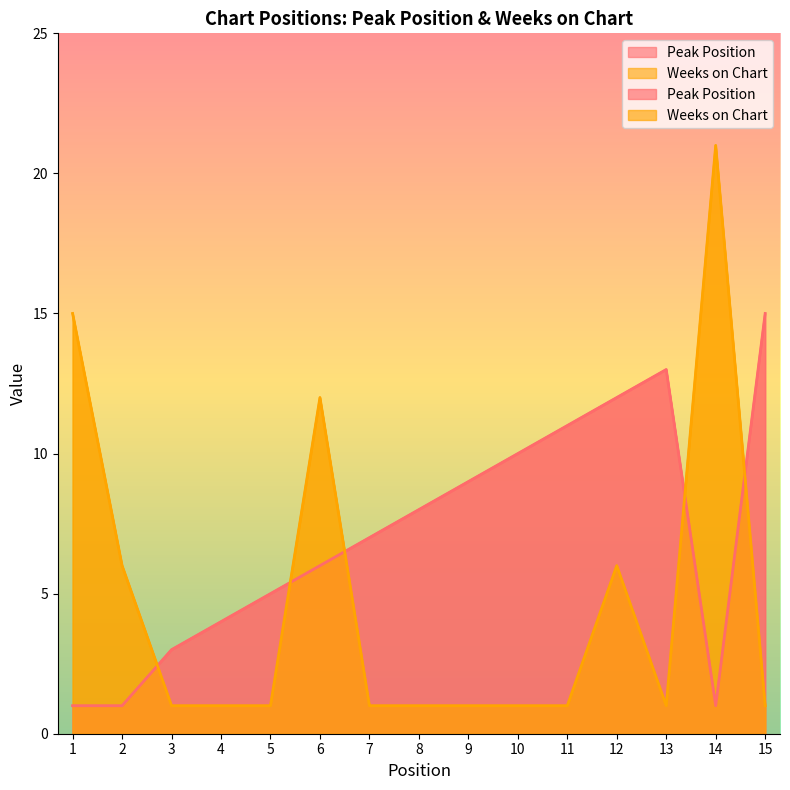

Where do Peak Position and Weeks on Chart first cross each other?

2 and 3